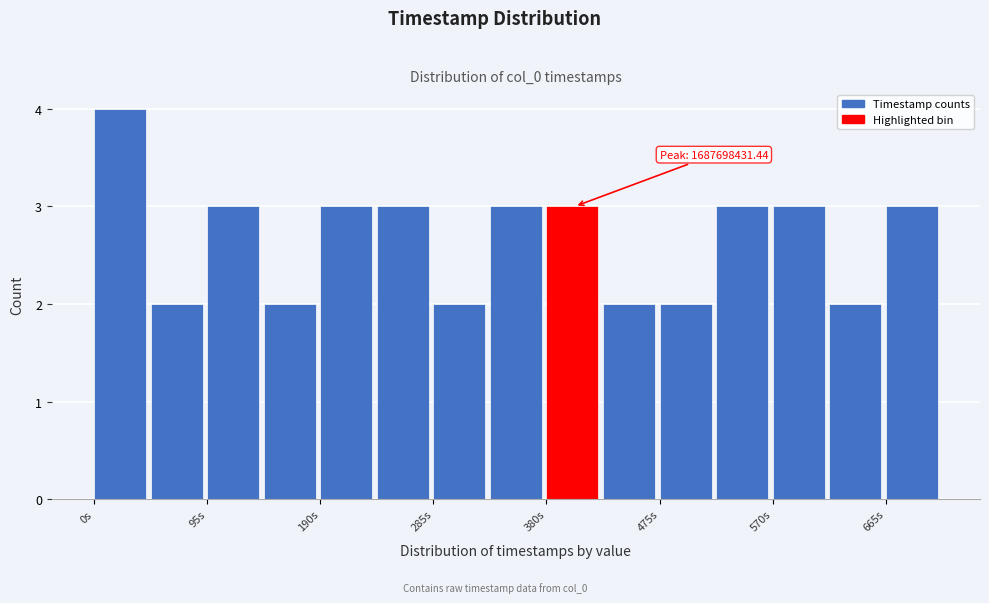

Over which range of the x-axis is the bar tallest?

0 to 50